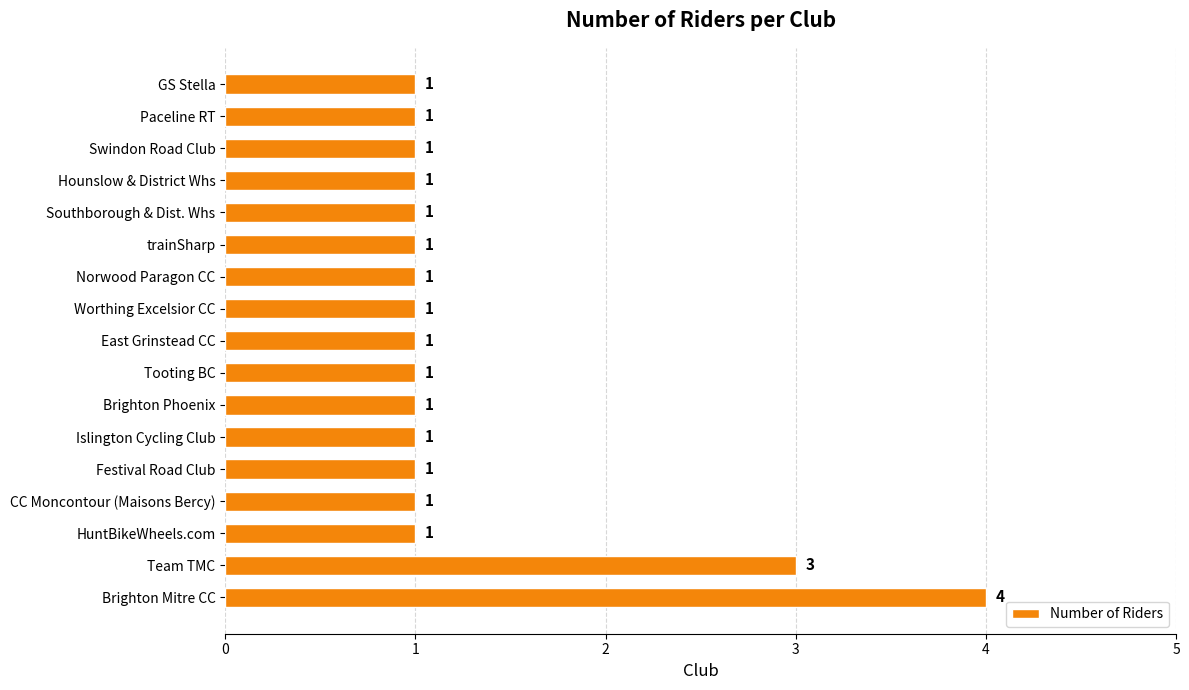

Count the values in the range 1 to 2.

15